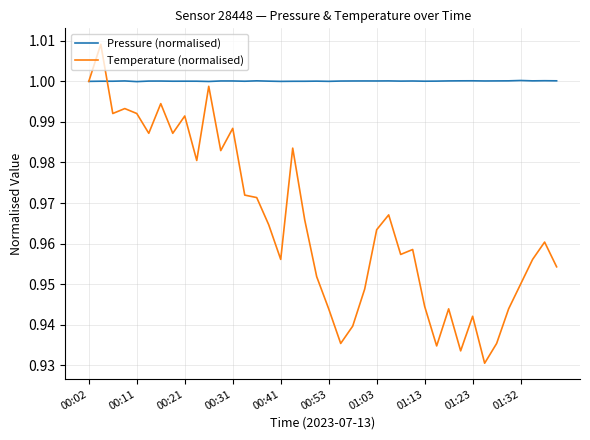

Which series has the largest total across all categories?

Pressure (normalised)